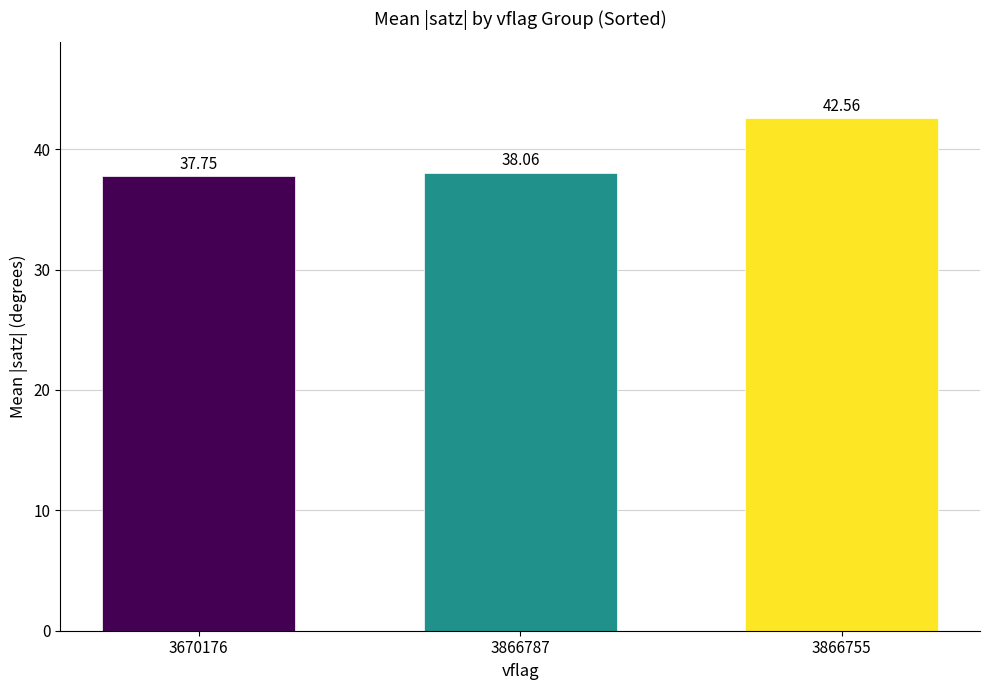

Between 3670176 and 3866787, which is larger?

3866787